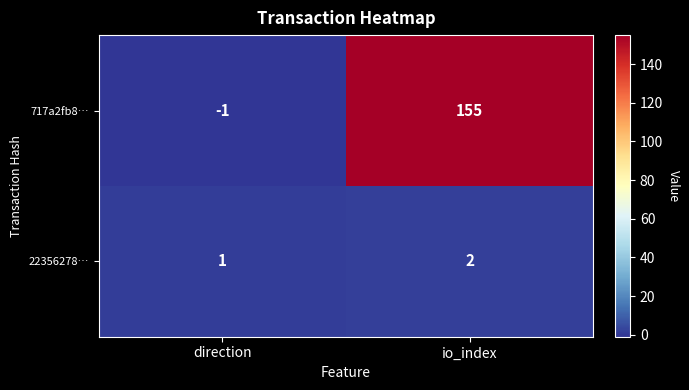

Rank the series by their maximum value, from lowest to highest.

22356278…, 717a2fb8…